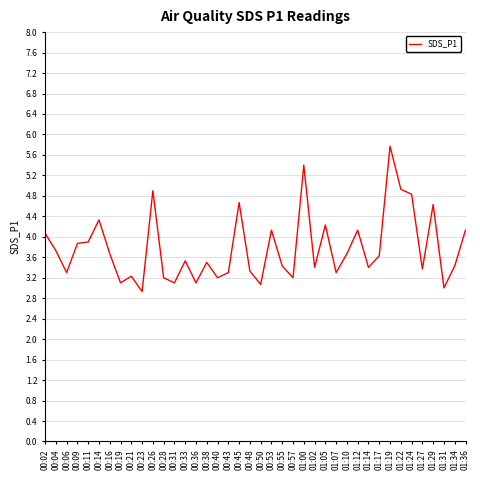

True or false: the data shows 6.7 at 00:53.

False